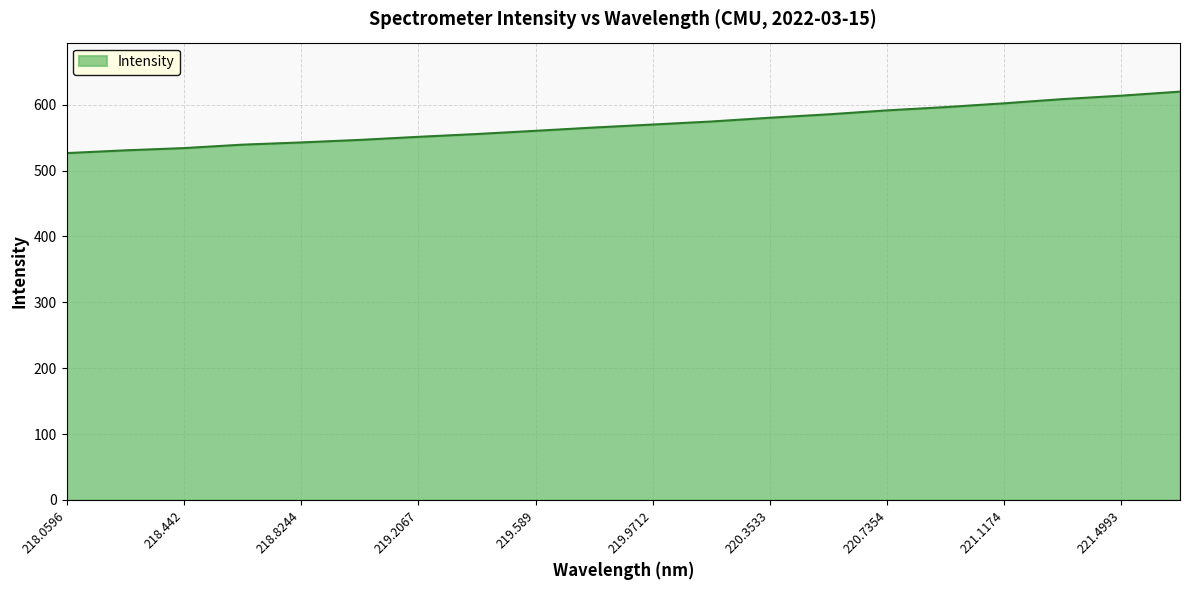

How many values are below 569?

10